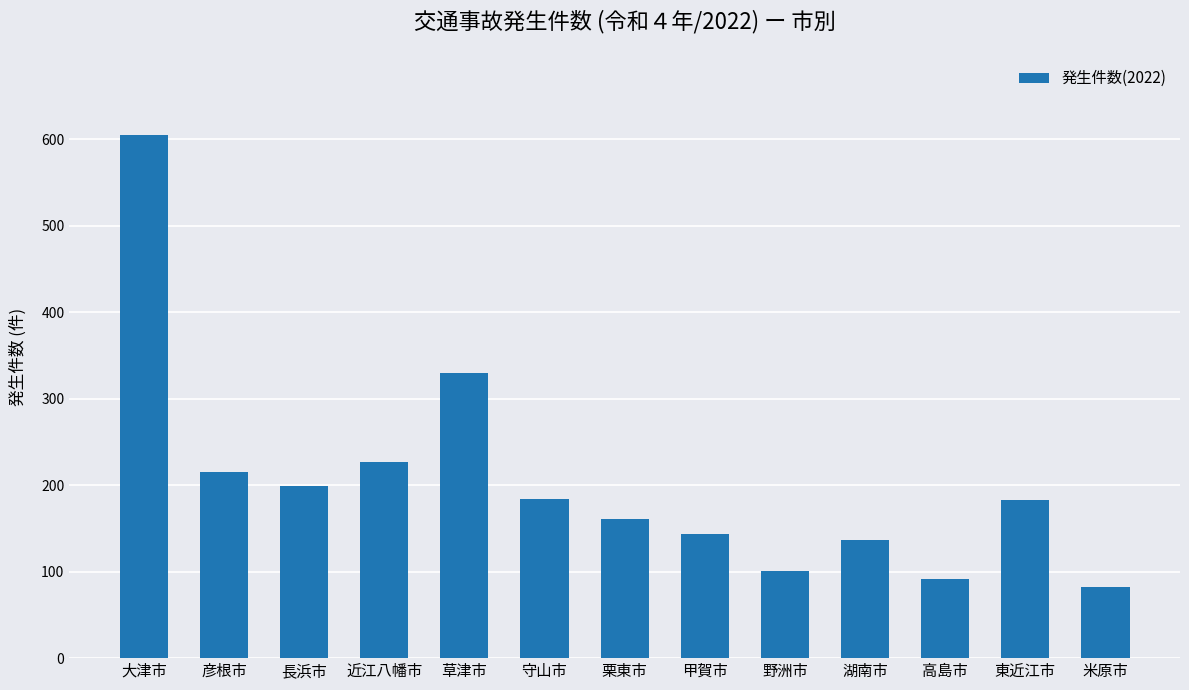

Read the value at 守山市, to the nearest 10.

180